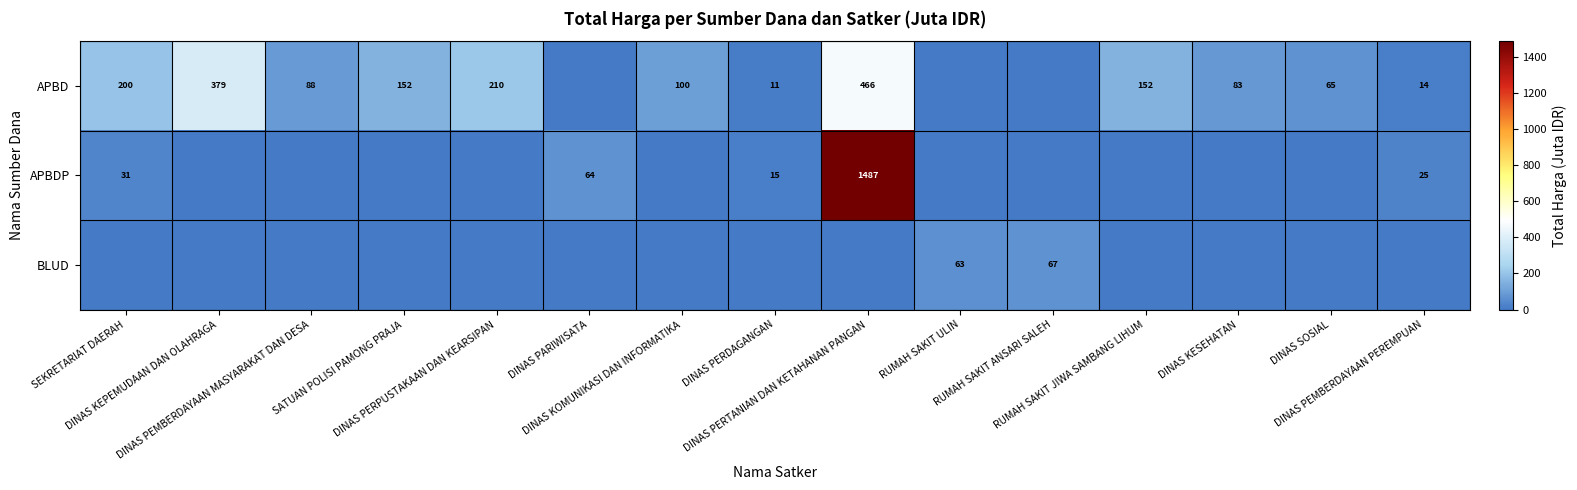

List the series in order of their peak value, highest first.

APBDP, APBD, BLUD